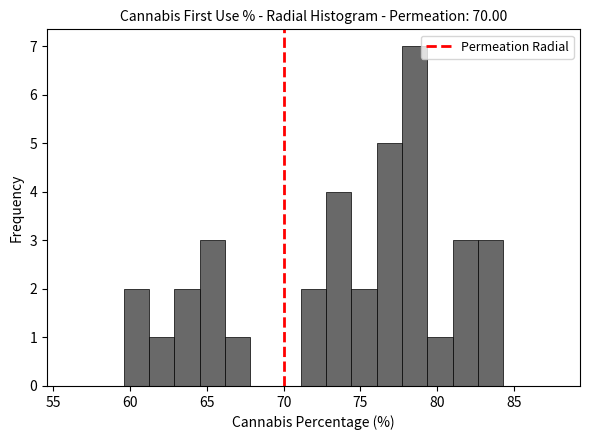

Read against the x-axis, roughly where is the centre of the tallest bar?

78.5